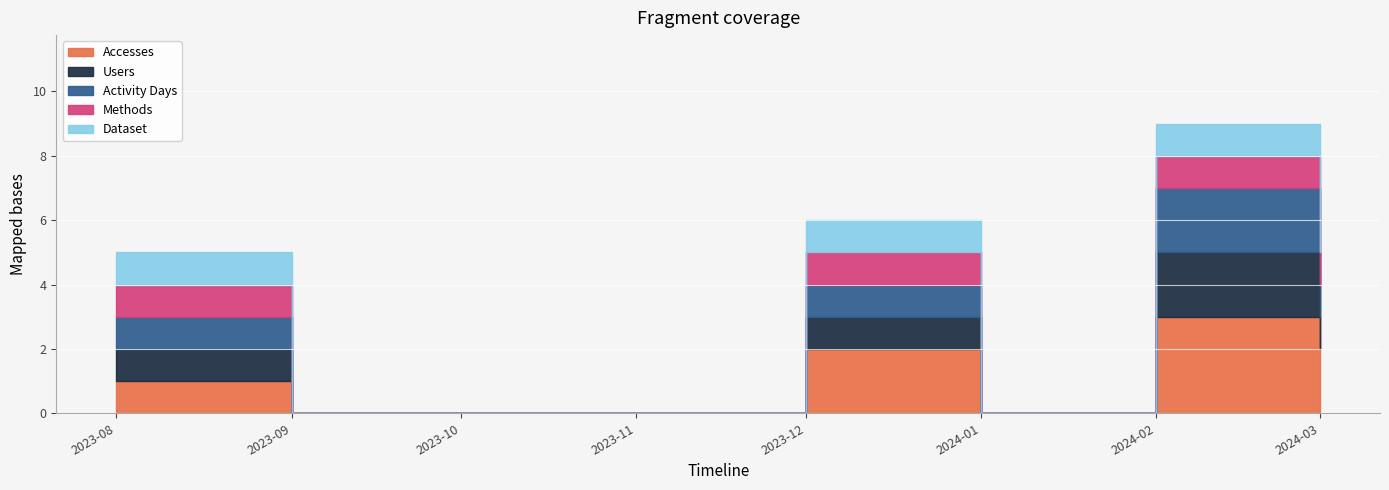

How many distinct data groups are displayed?

5